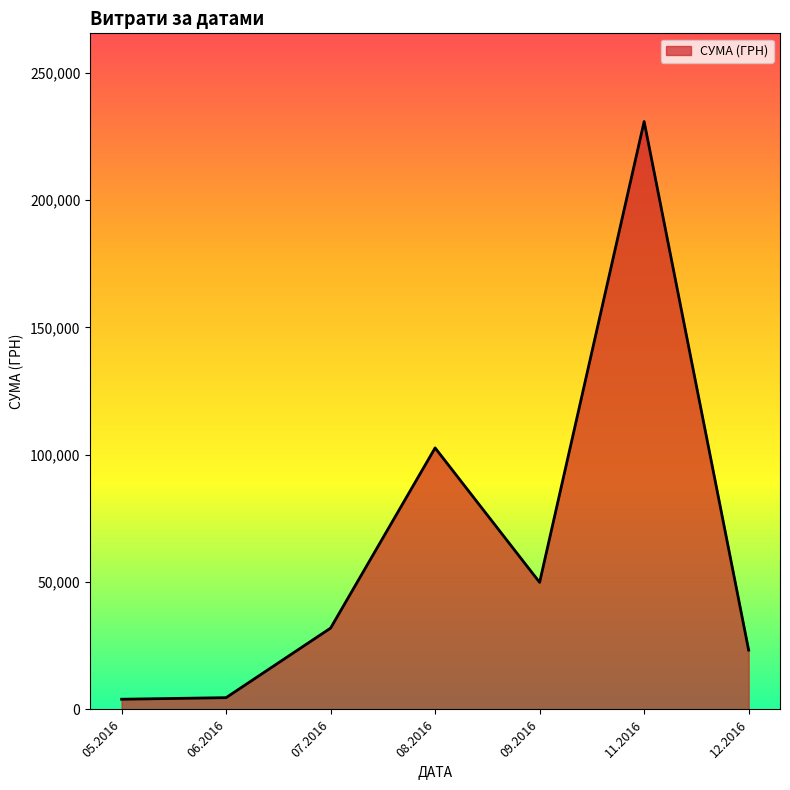

What is the average value?

63901.7